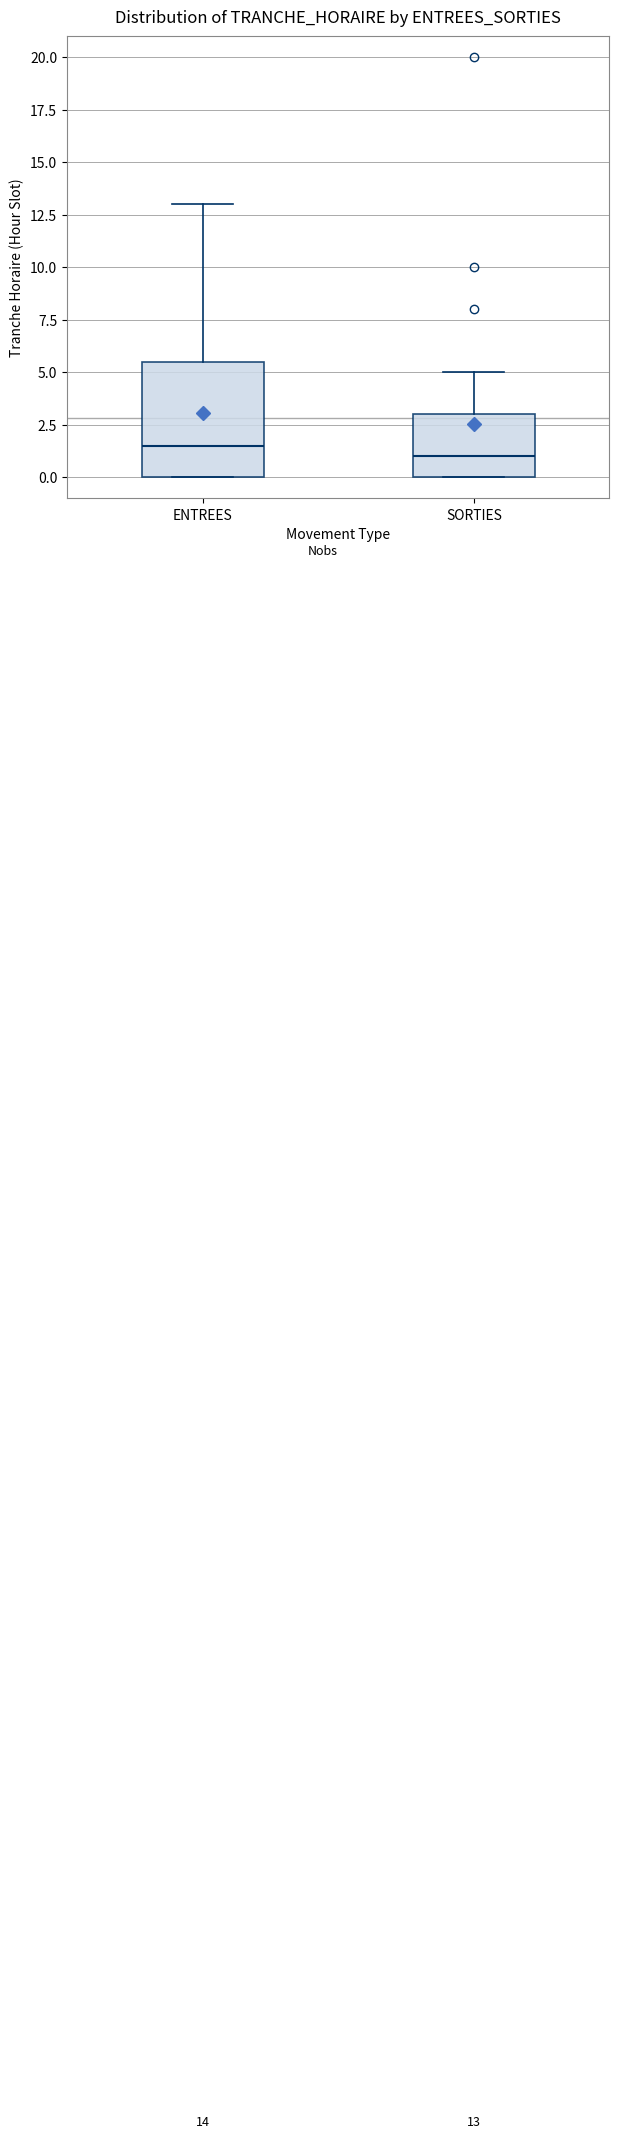

Which box has the highest median line?

ENTREES